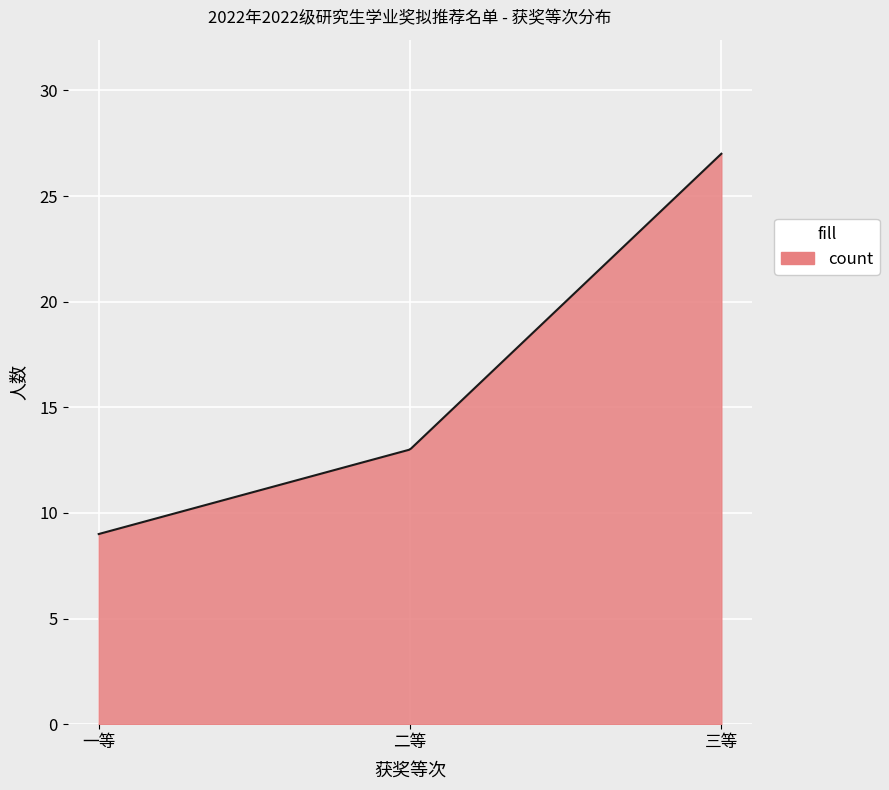

What is the difference between the maximum and minimum values?

18.0